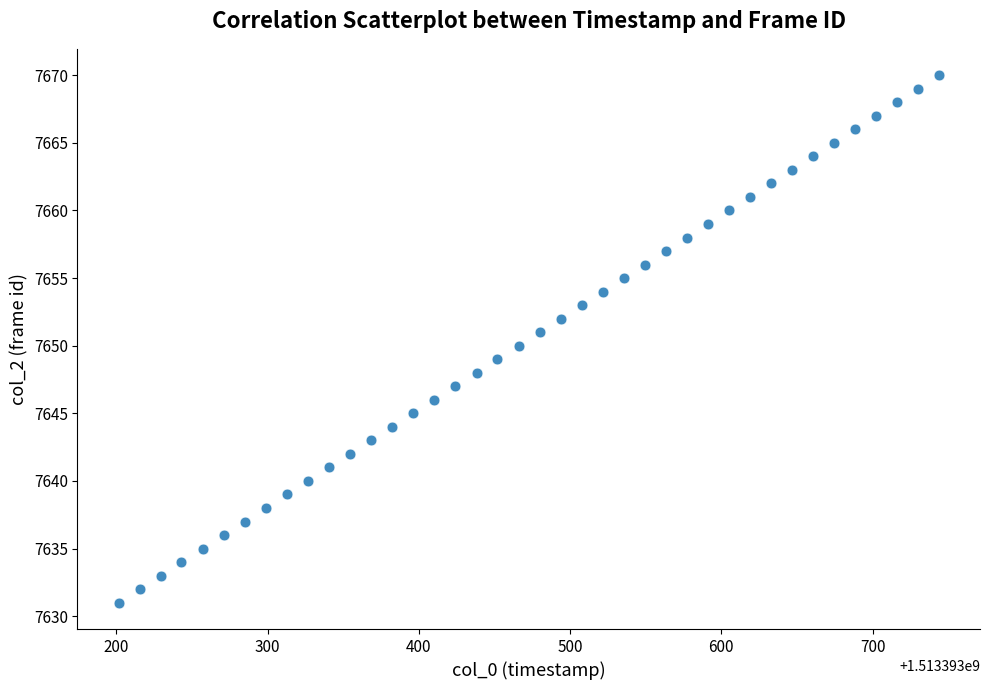

What is the range of Y values (max minus min)?

39